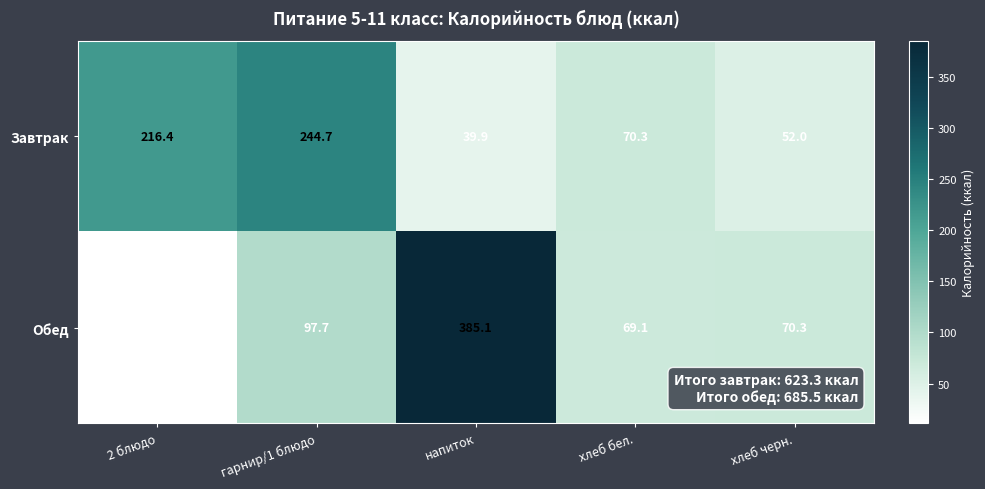

What is the maximum value shown in the chart?

385.1